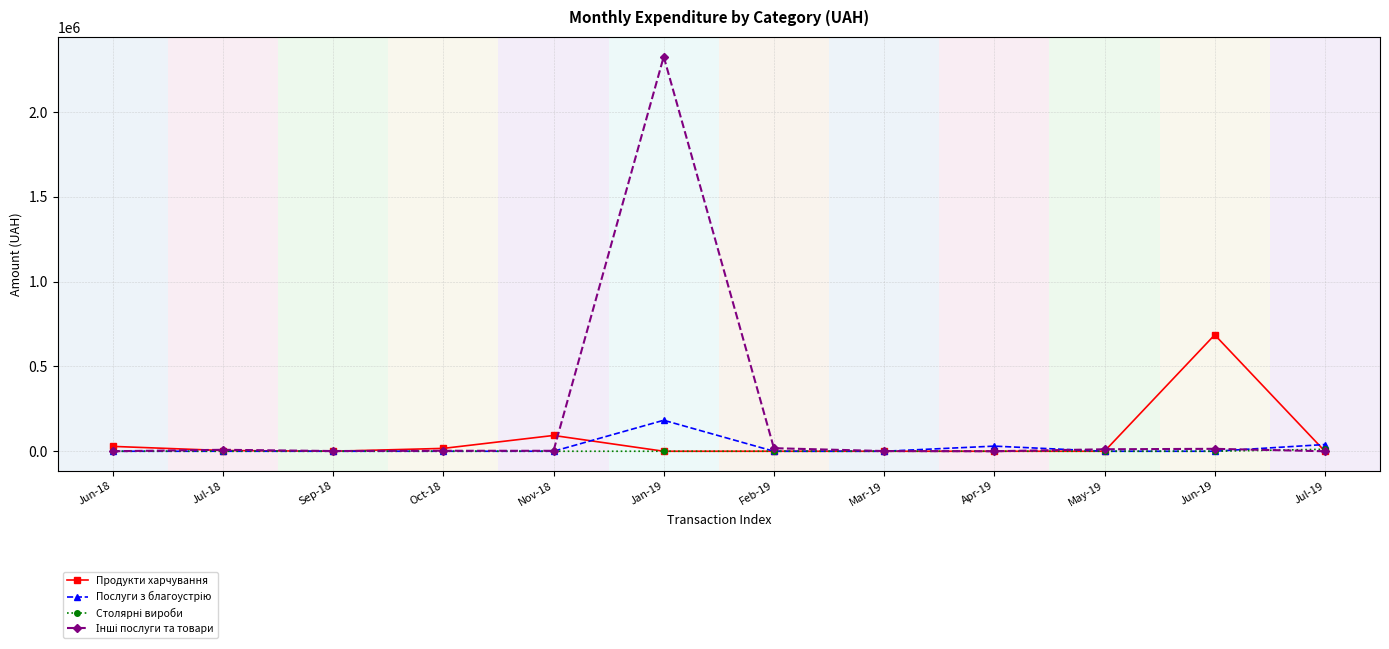

What position from the right is Jul-18?

11